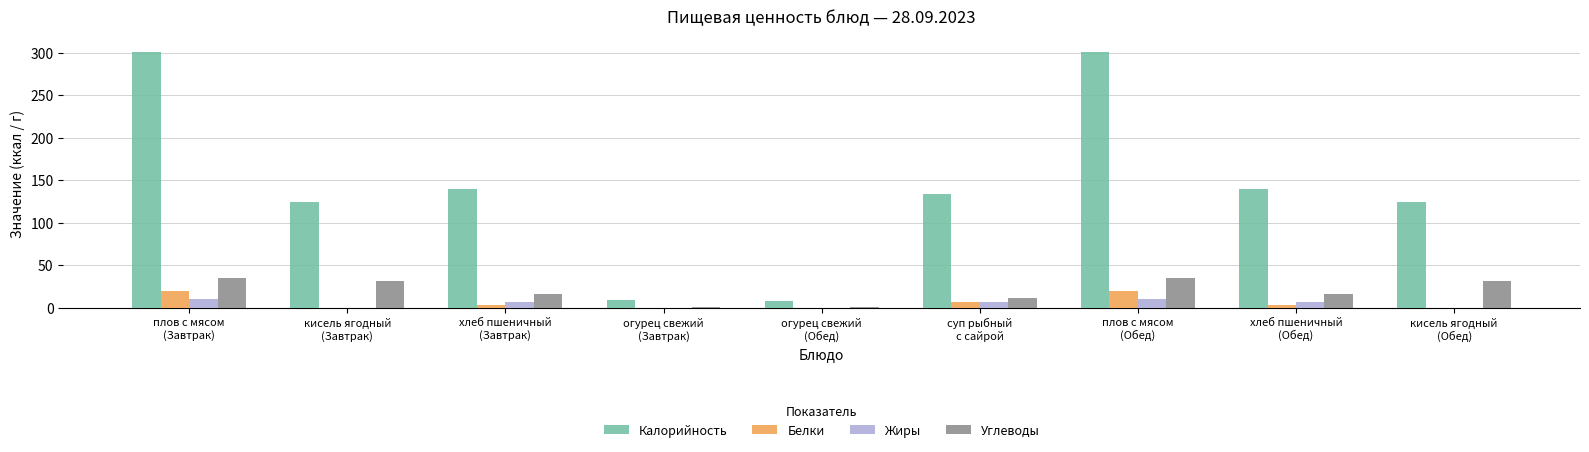

Which series has the largest total across all categories?

Калорийность